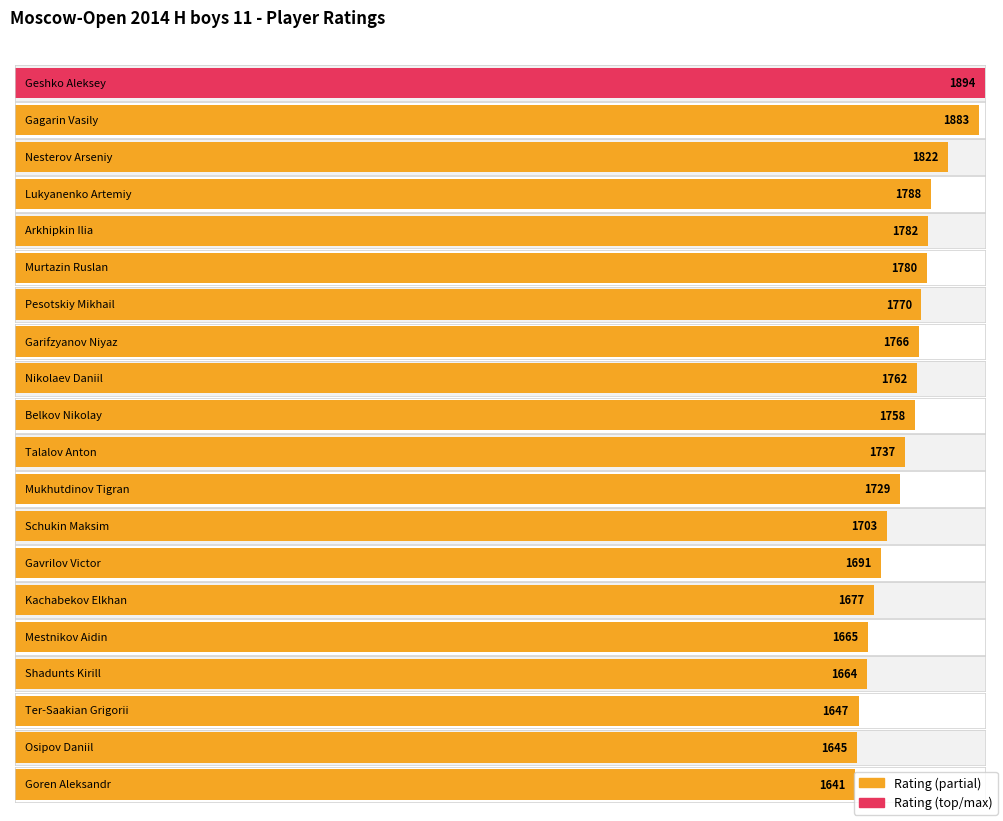

What is the minimum value shown in the chart?

1641